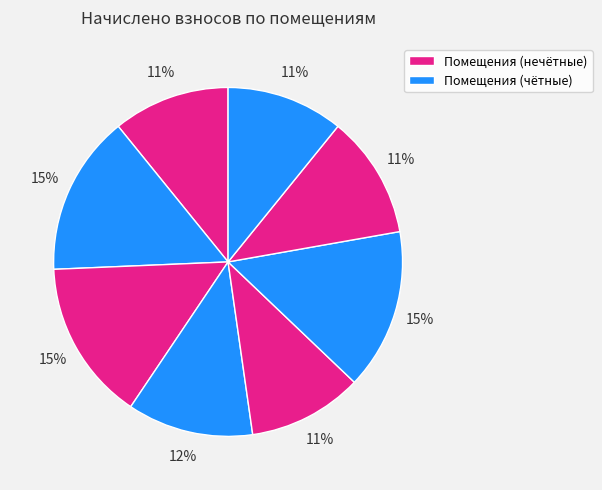

How many slices are in this pie chart?

8